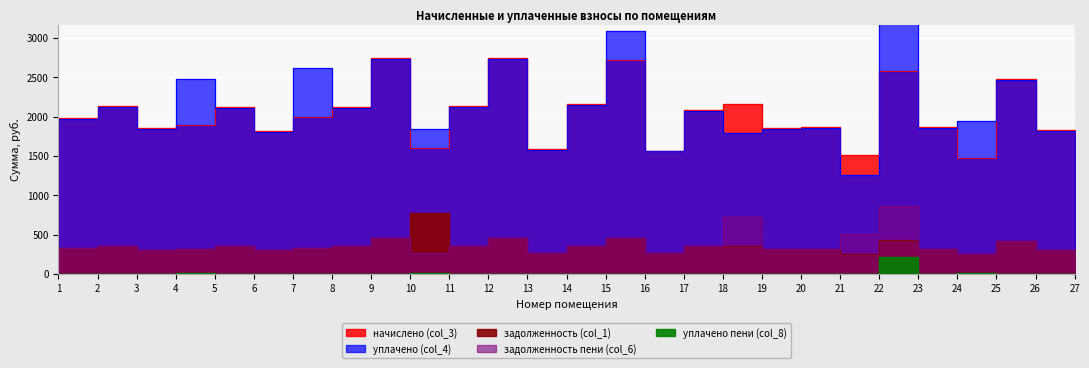

What is the sum of the уплачено пени (col_8) values at 3 and 16?

0.7